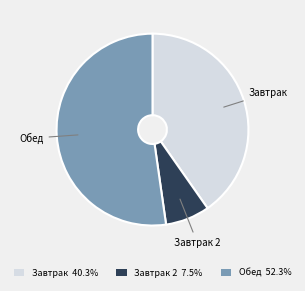

Approximately how many times larger is the value at Завтрак 40.3% compared to Обед 52.3%?

0.8